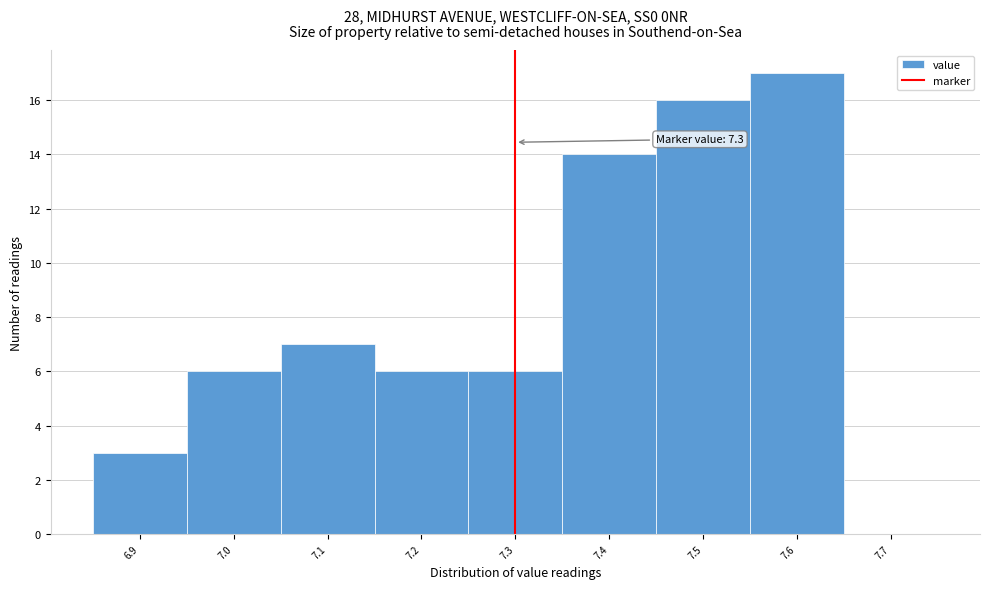

Over which range of the x-axis is the bar tallest?

7.55 to 7.65